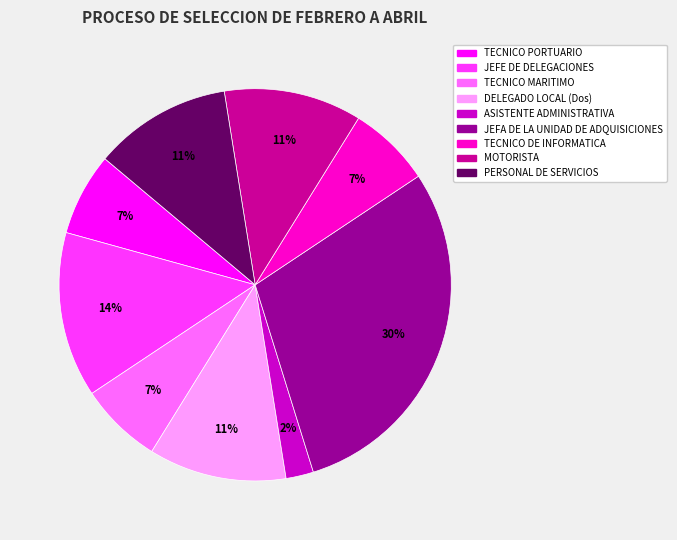

Is the sum of JEFE DE DELEGACIONES and ASISTENTE ADMINISTRATIVA greater than half?

No